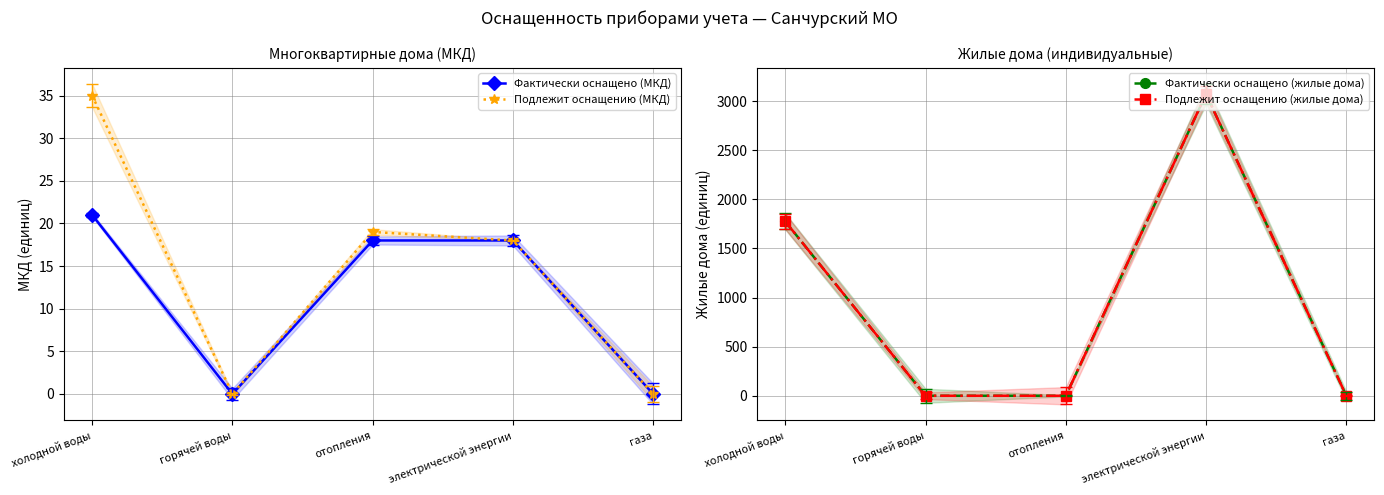

Reading left to right, transcribe all the data shown in this chart.

Фактически оснащено (МКД): холодной воды=21	горячей воды=0	отопления=18	электрической энергии=18	газа=0
Подлежит оснащению (МКД): холодной воды=35	горячей воды=0	отопления=19	электрической энергии=18	газа=0
Фактически оснащено (жилые дома): холодной воды=1775	горячей воды=0	отопления=0	электрической энергии=3072	газа=0
Подлежит оснащению (жилые дома): холодной воды=1775	горячей воды=0	отопления=0	электрической энергии=3072	газа=0